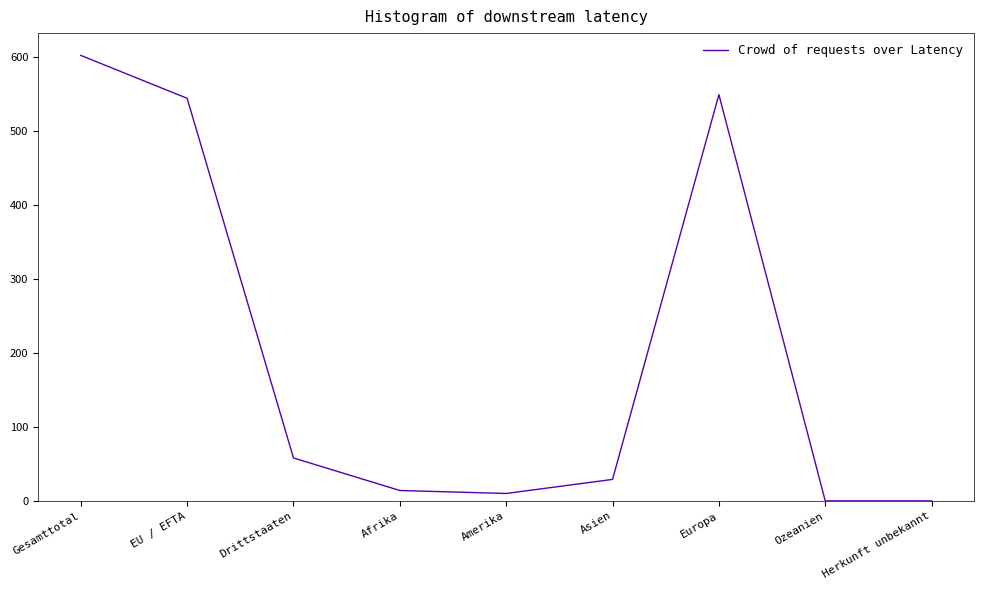

The value at EU / EFTA is 752. True or false?

False